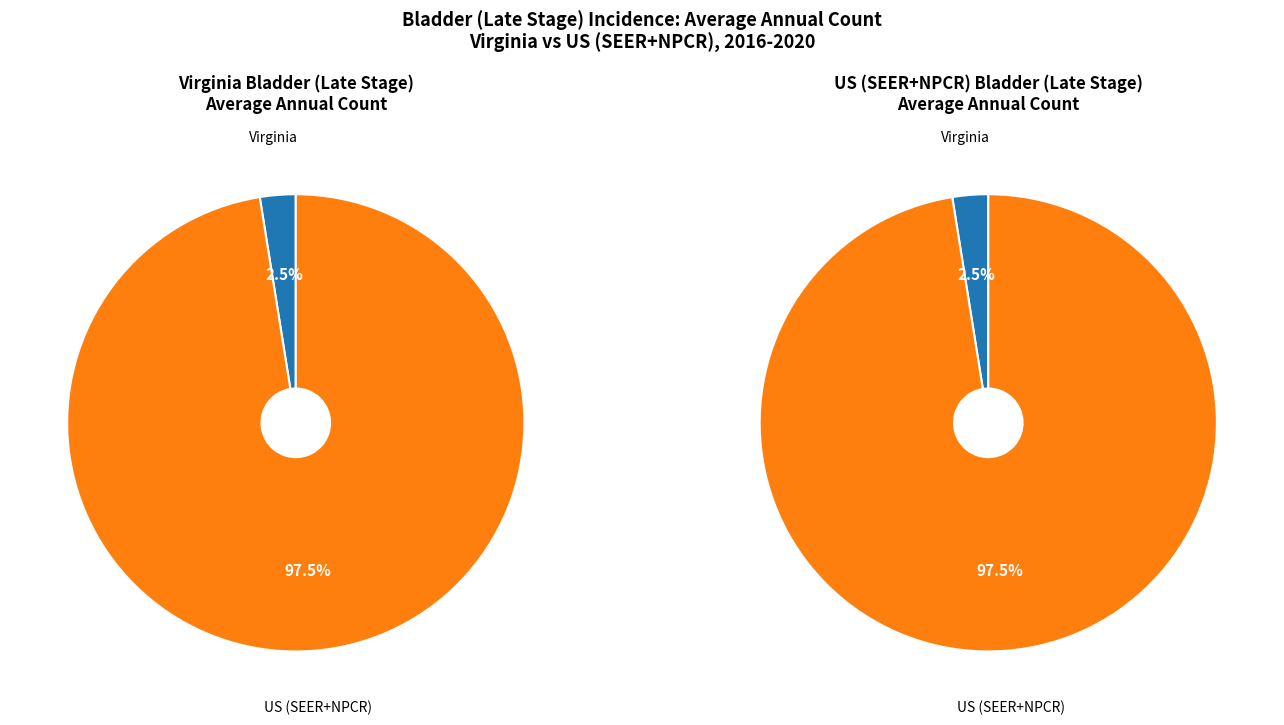

To the nearest percent, what is the average slice percentage?

50%